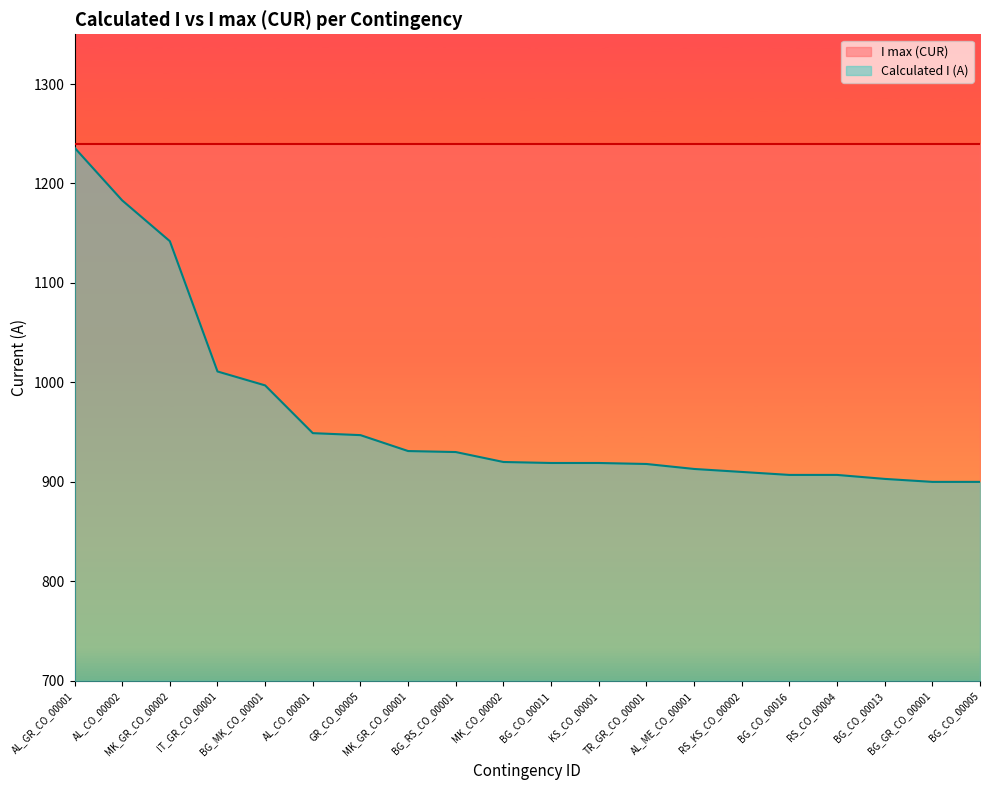

Which series has the largest total across all categories?

I max (CUR)